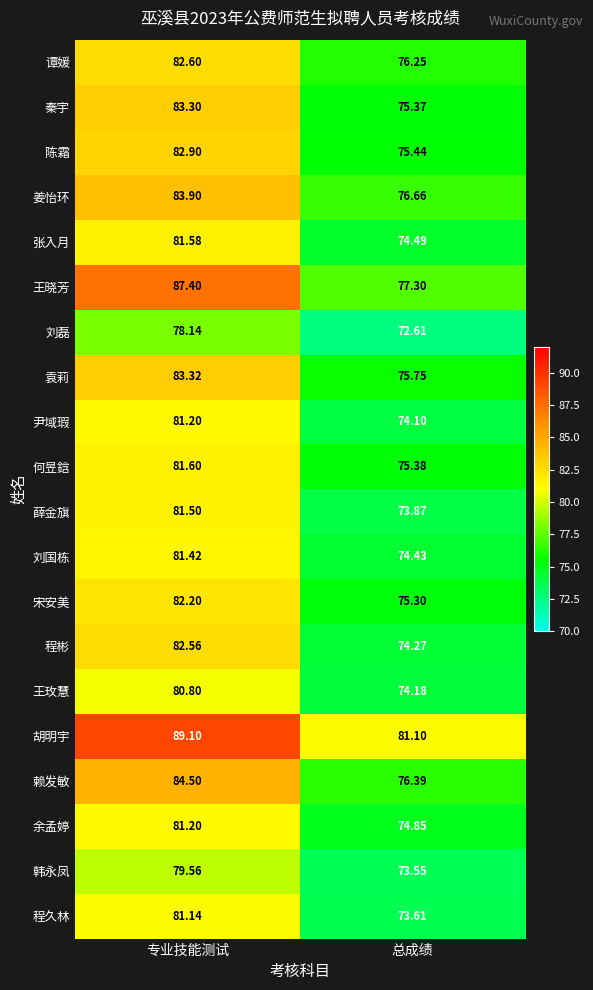

At which category does the chart reach its minimum across all series?

总成绩